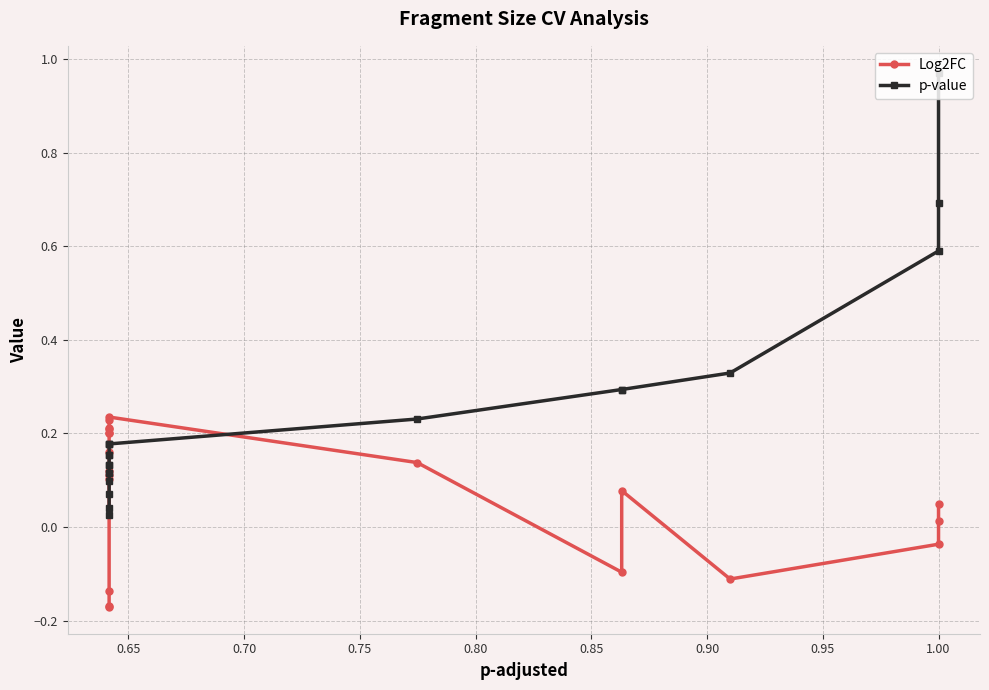

True or false: p-value has a value of 0.9 at 1.00.

False